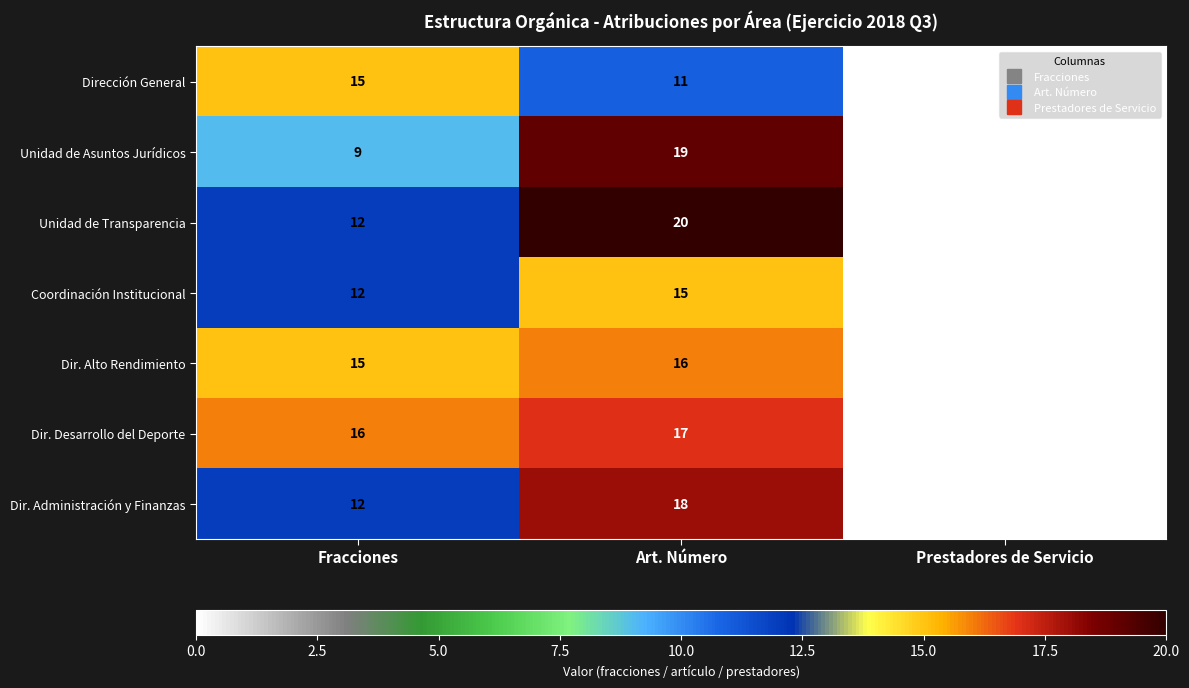

The Unidad de Transparencia series shows 13 at Art. Número. True or false?

False